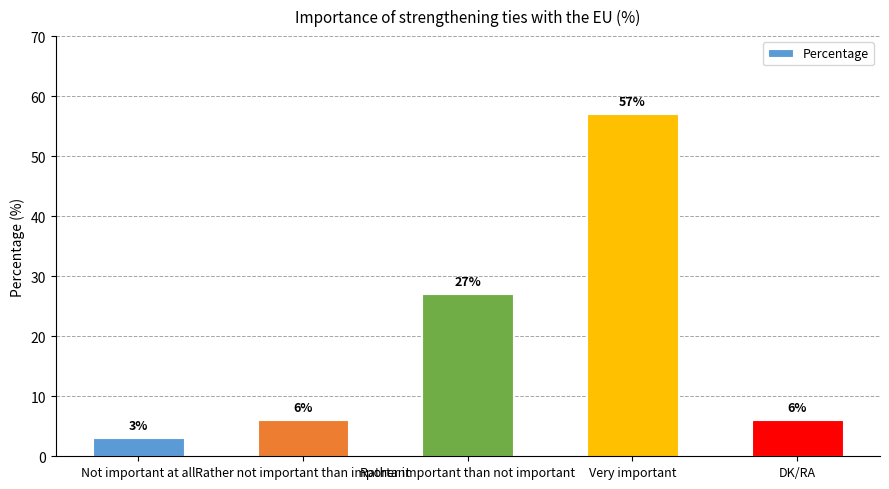

What position from the right is DK/RA?

1